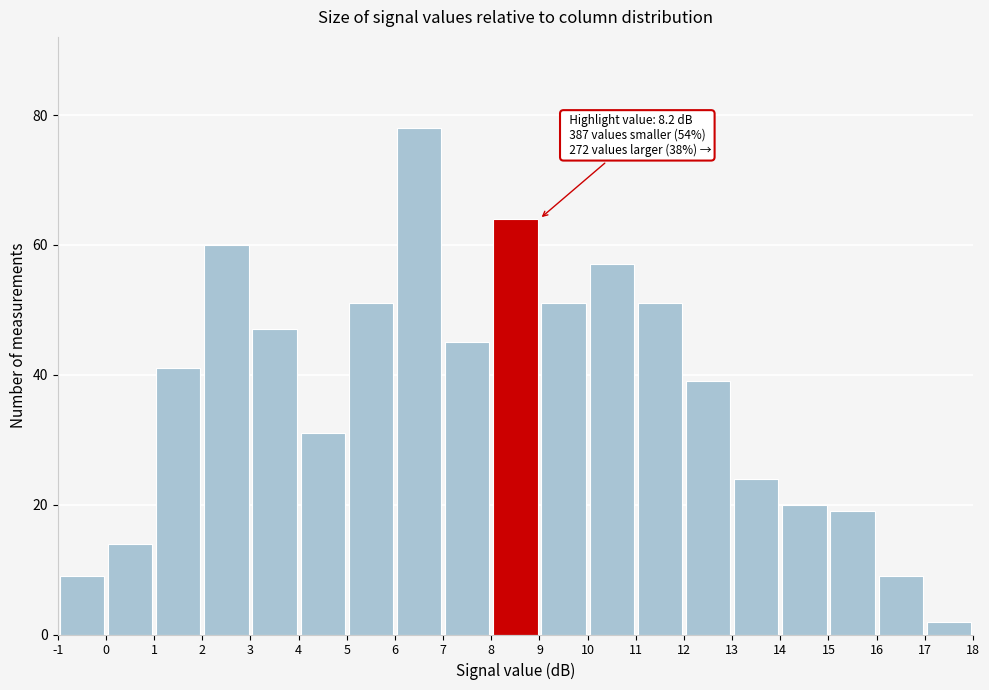

Which range on the x-axis has the tallest bar?

6 to 7